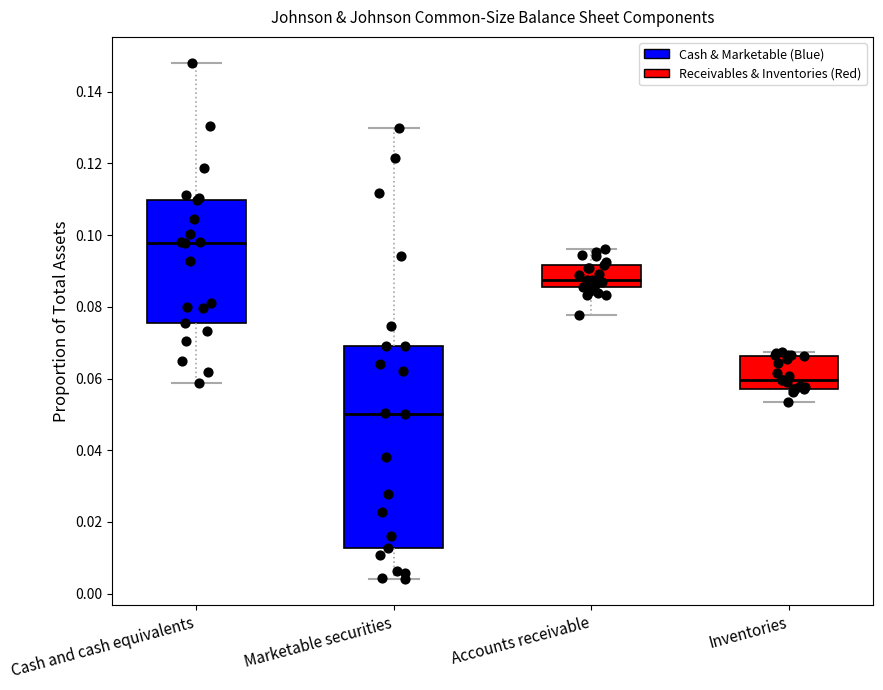

Reading left to right, transcribe this box plot: for each box, give where its median line is, the range the box spans, and where its two whiskers end, as read against the y-axis. The values are not printed on the chart, so give them approximately, as read against the axis.

Cash and cash equivalents: median 0.098, box 0.076 to 0.110, whiskers 0.058 to 0.148
Marketable securities: median 0.050, box 0.012 to 0.070, whiskers 0.004 to 0.130
Accounts receivable: median 0.088, box 0.086 to 0.092, whiskers 0.078 to 0.096
Inventories: median 0.060, box 0.058 to 0.066, whiskers 0.054 to 0.068